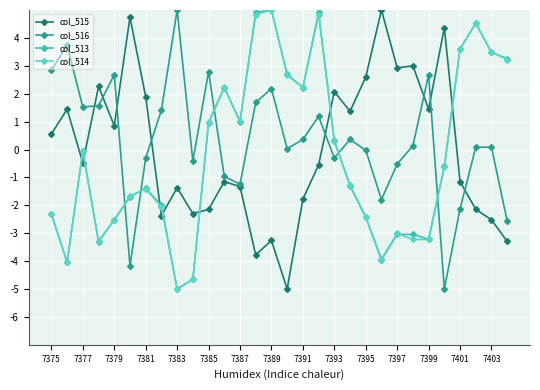

After their last crossing, which series has the higher values: col_516 or col_514?

col_514